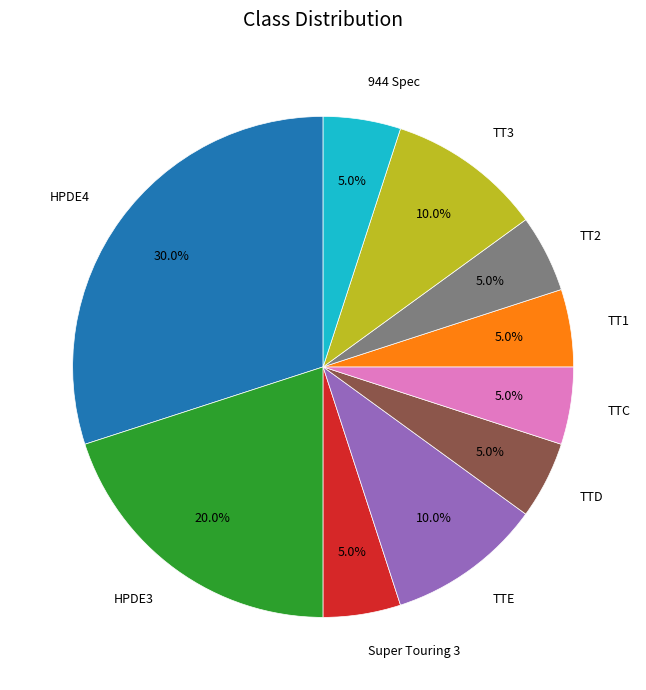

Is TTE the majority of the pie?

No